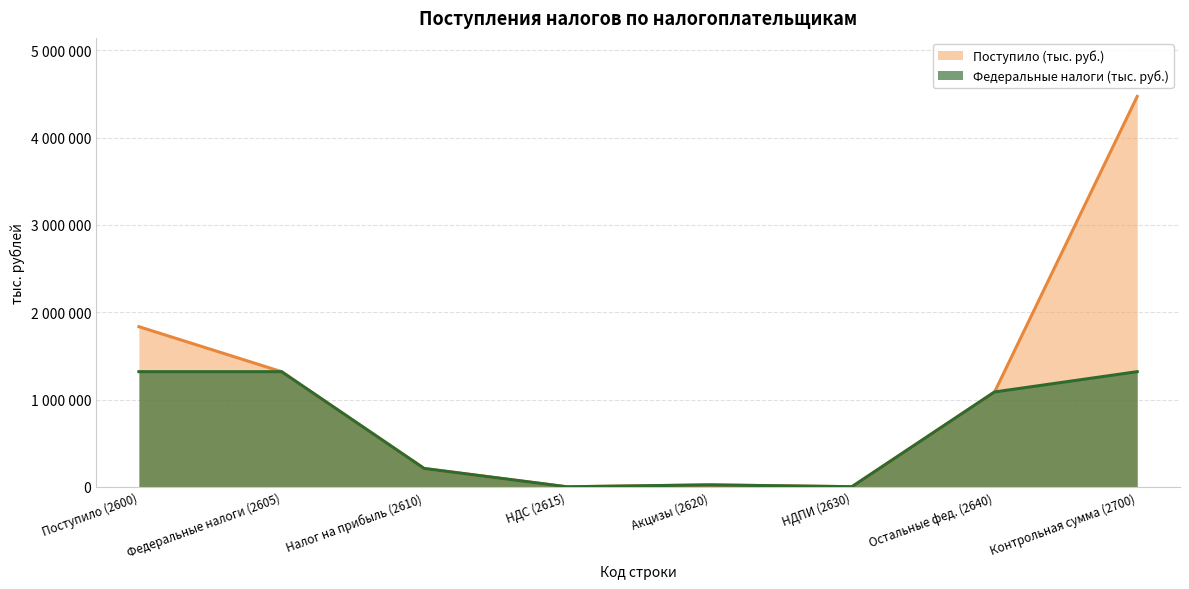

What value does the Поступило (тыс. руб.) series have at Остальные фед. (2640), to the nearest 100?

1086400